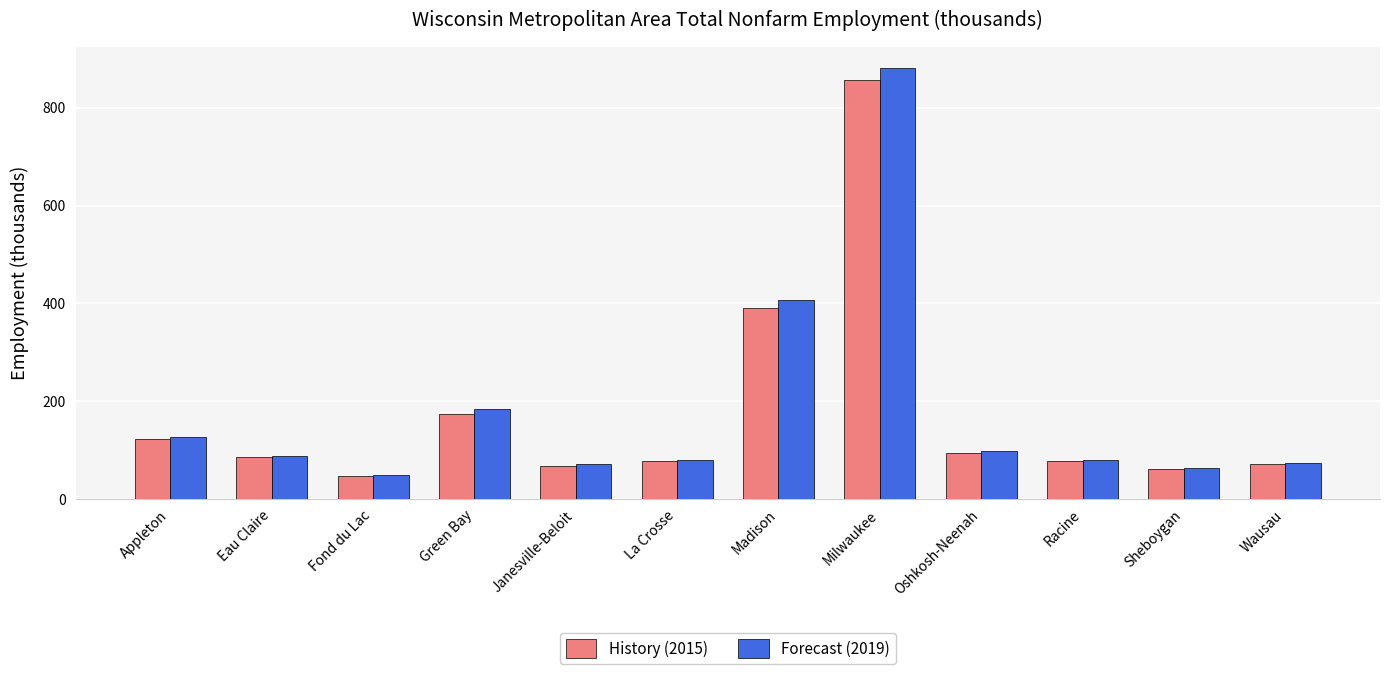

Which label corresponds to the largest value in the chart?

Milwaukee